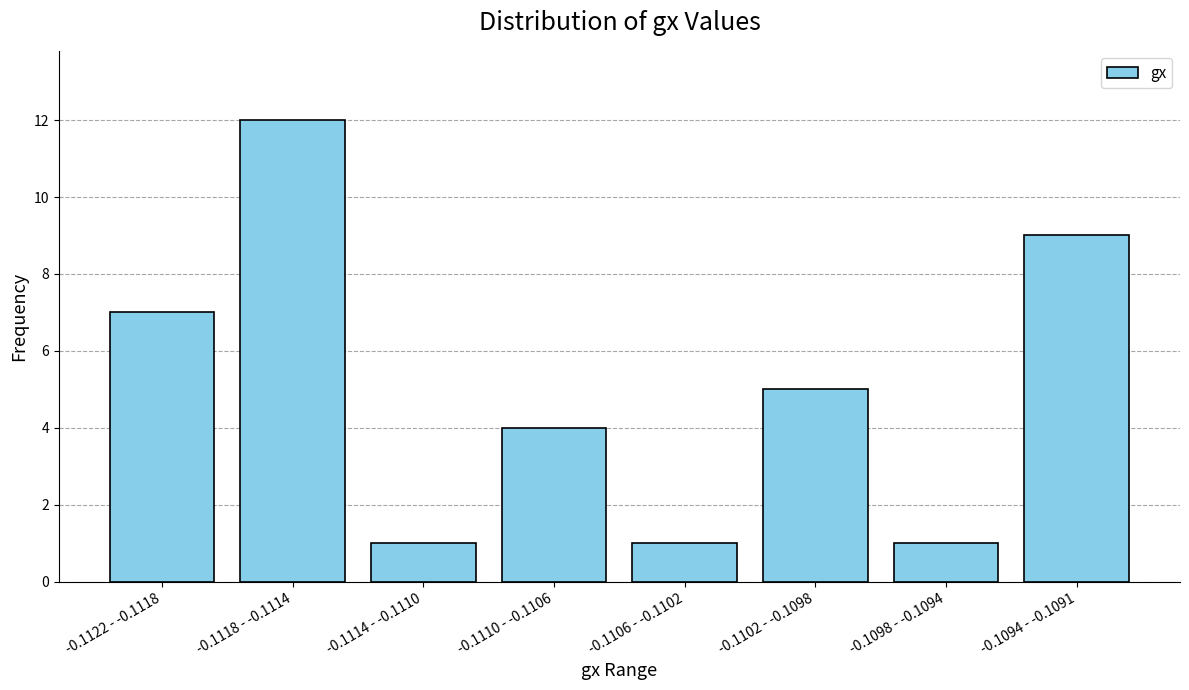

Reading left to right, transcribe all the data shown in this chart.

7	12	1	4	1	5	1	9